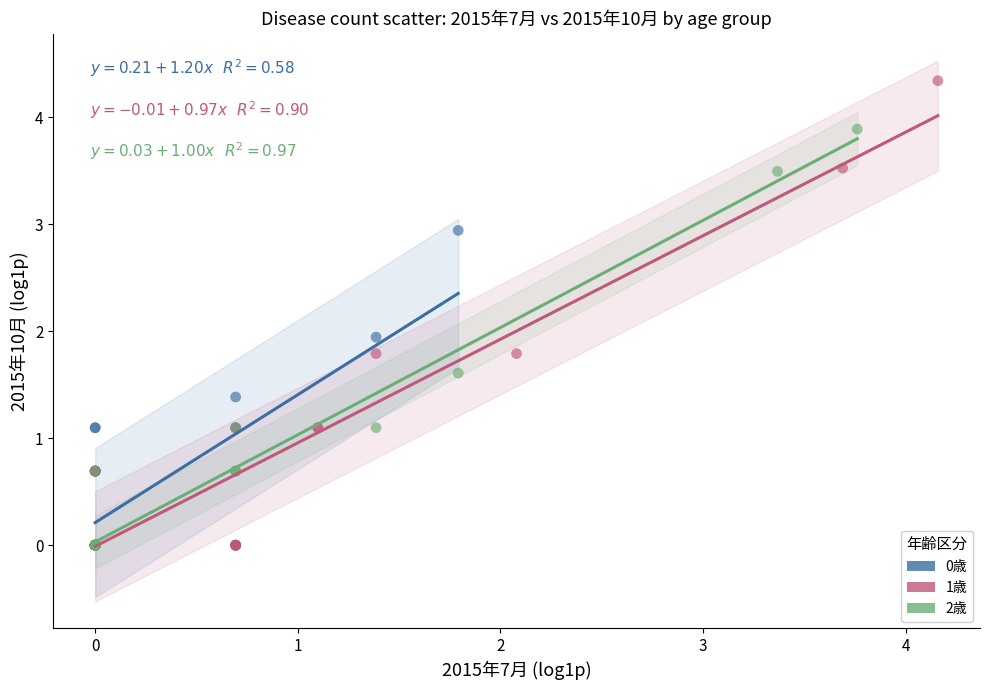

Which series reaches the maximum Y coordinate?

1歳